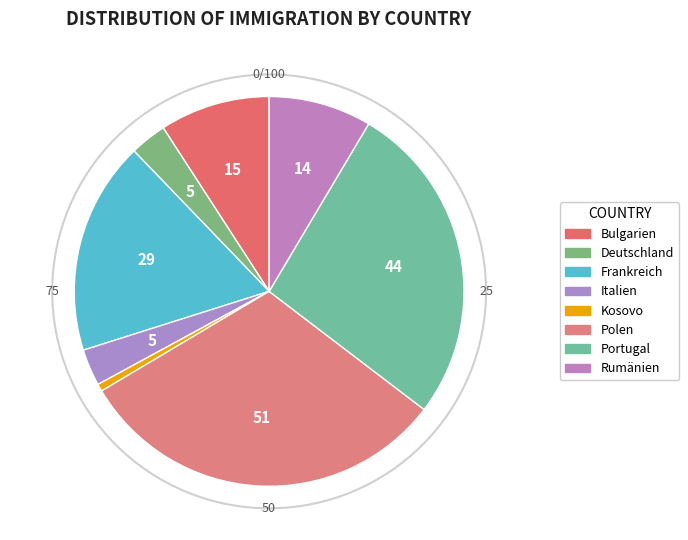

How much of the chart is everything except Polen?

68.9%